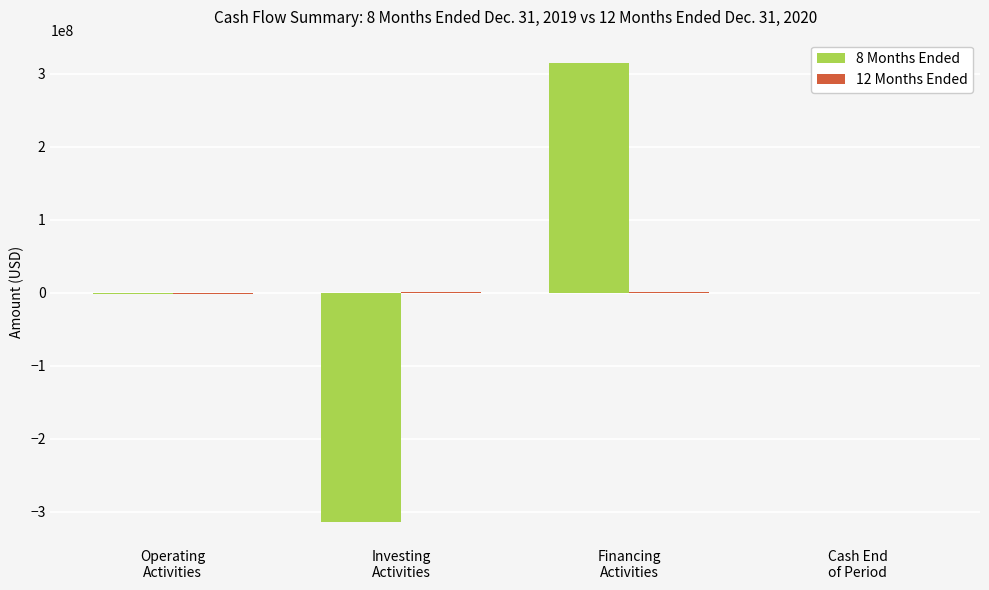

What value does the 8 Months Ended series have at Cash End
of Period, to the nearest 100?

398700